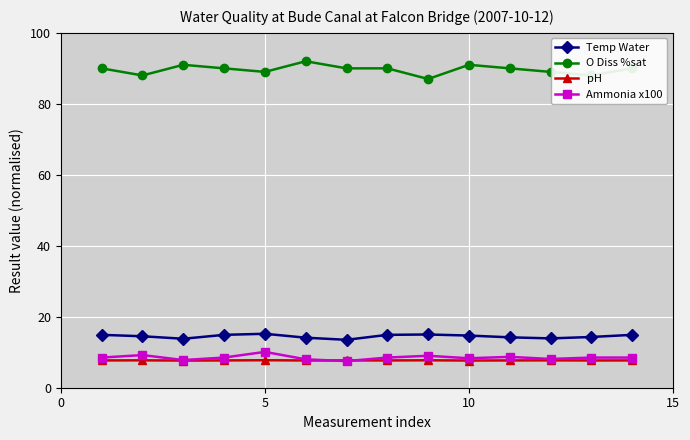

What are all the series names shown in the legend?

Temp Water, O Diss %sat, pH, Ammonia x100